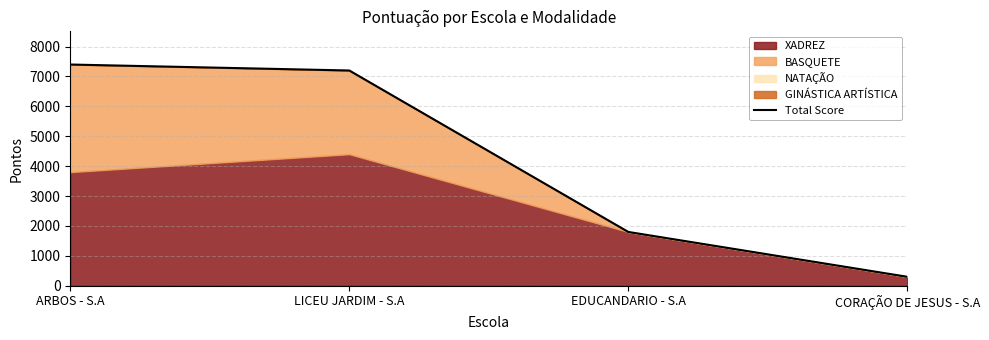

Rank the categories by value from highest to lowest.

ARBOS - S.A, LICEU JARDIM - S.A, EDUCANDARIO - S.A, CORAÇÃO DE JESUS - S.A